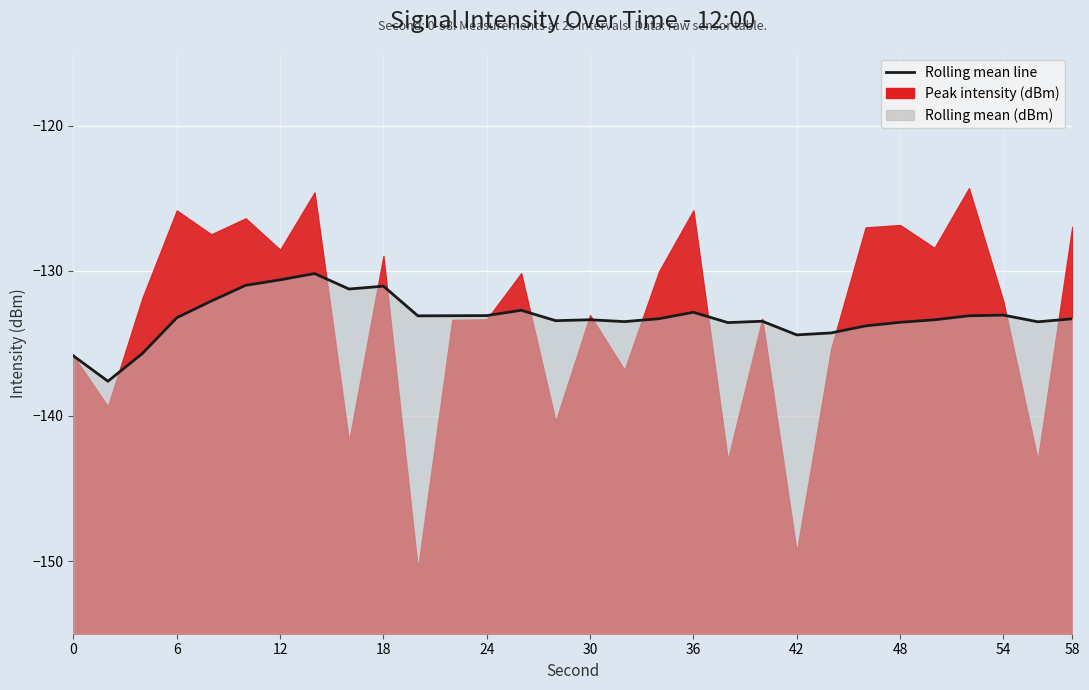

How many points are higher than both their immediate neighbors (excluding endpoints)?

7